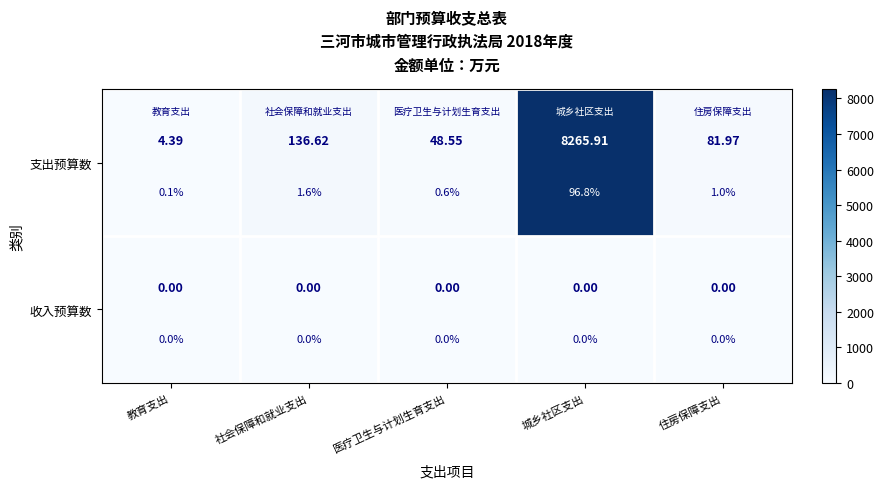

What is the approximate value of 支出预算数 at 教育支出?

4.4